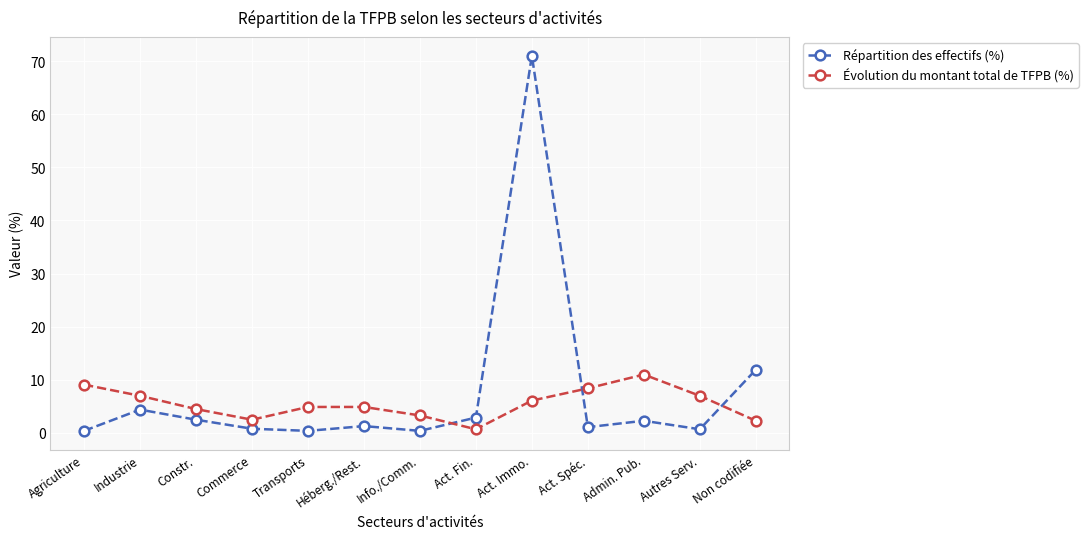

Rank the series by their maximum value, from highest to lowest.

Répartition des effectifs (%), Évolution du montant total de TFPB (%)